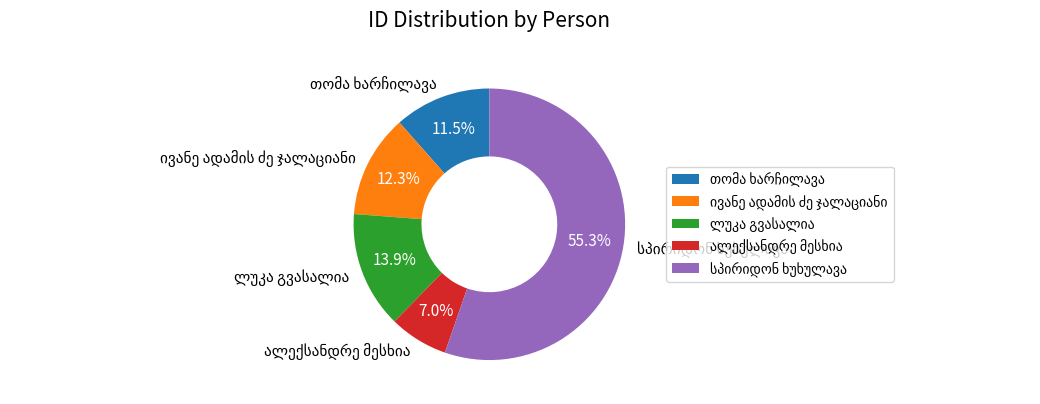

Is there a majority slice in this chart?

Yes